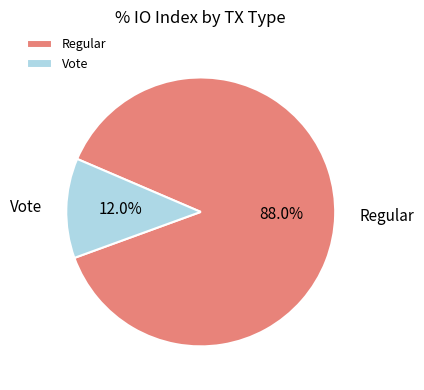

To the nearest percent, what is the difference between the Regular and Vote slice percentages?

76%